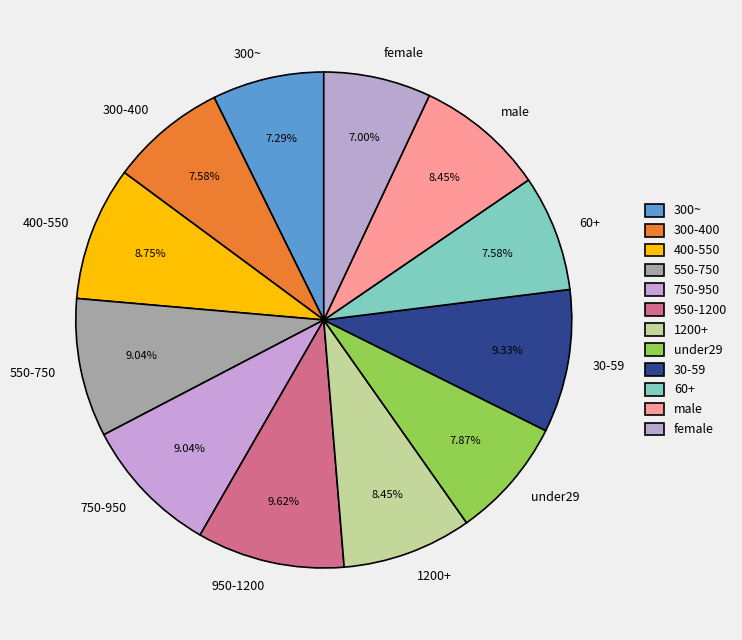

Does 300-400 represent more than half of the total?

No